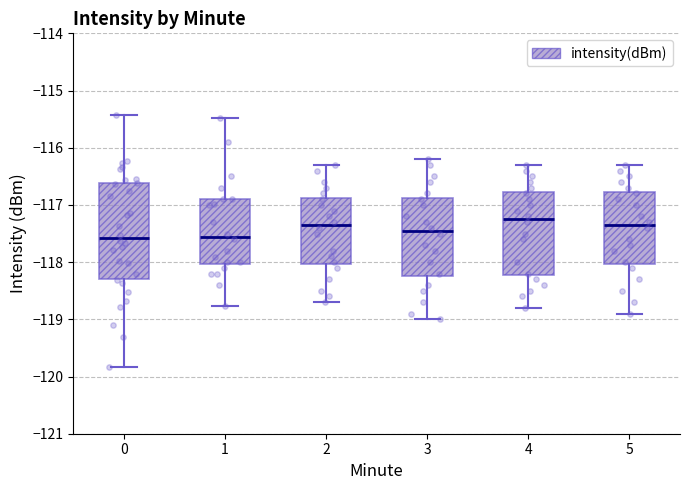

Reading left to right, read every box against the y-axis: the position of its median line, the range the box covers, and the ends of its whiskers. The values are not printed on the chart, so give them approximately, as read against the axis.

0: median -117.6, box -118.3 to -116.6, whiskers -119.8 to -115.4
1: median -117.6, box -118.0 to -116.9, whiskers -118.8 to -115.5
2: median -117.3, box -118.0 to -116.9, whiskers -118.7 to -116.3
3: median -117.4, box -118.2 to -116.9, whiskers -119.0 to -116.2
4: median -117.2, box -118.2 to -116.8, whiskers -118.8 to -116.3
5: median -117.3, box -118.0 to -116.8, whiskers -118.9 to -116.3